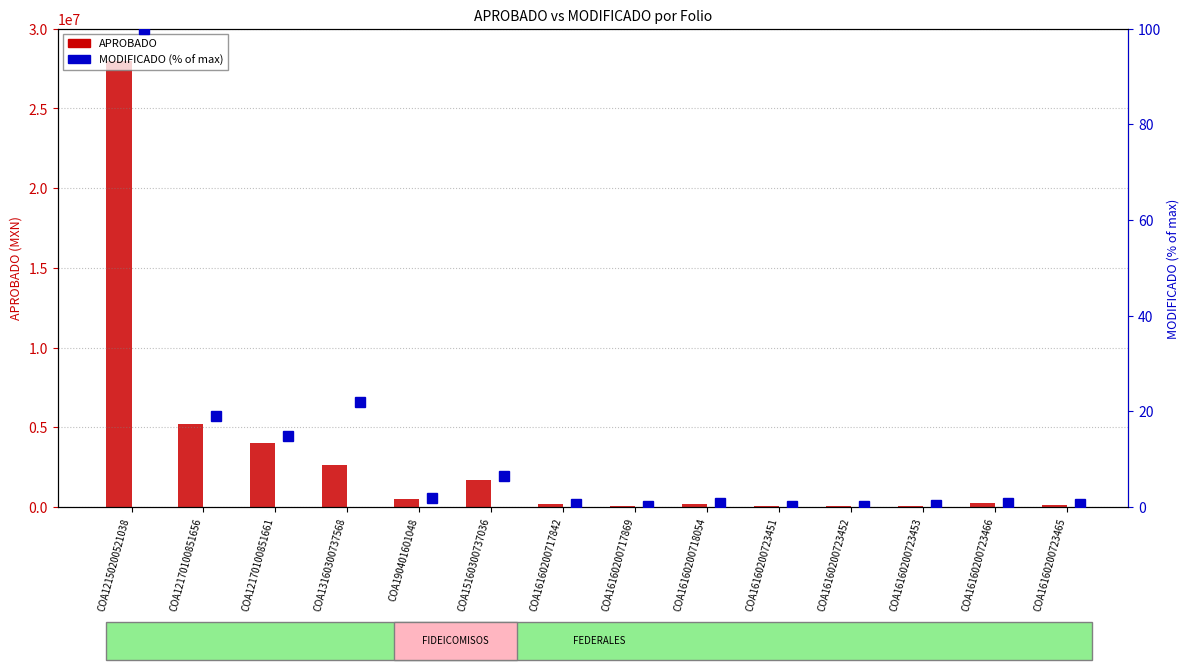

Reading right to left, what are all the values shown in this chart?

APROBADO: 150500.0	236500.0	86000.0	64500.0	43000.0	215000.0	43000.0	172000.0	1668186.0	487596.1	2628200.0	4024512.0	5177336.0	28000000.0
MODIFICADO (% of max): 0.6	0.9	0.3	0.2	0.2	0.8	0.2	0.6	6.4	1.8	21.9	14.9	19.1	100.0